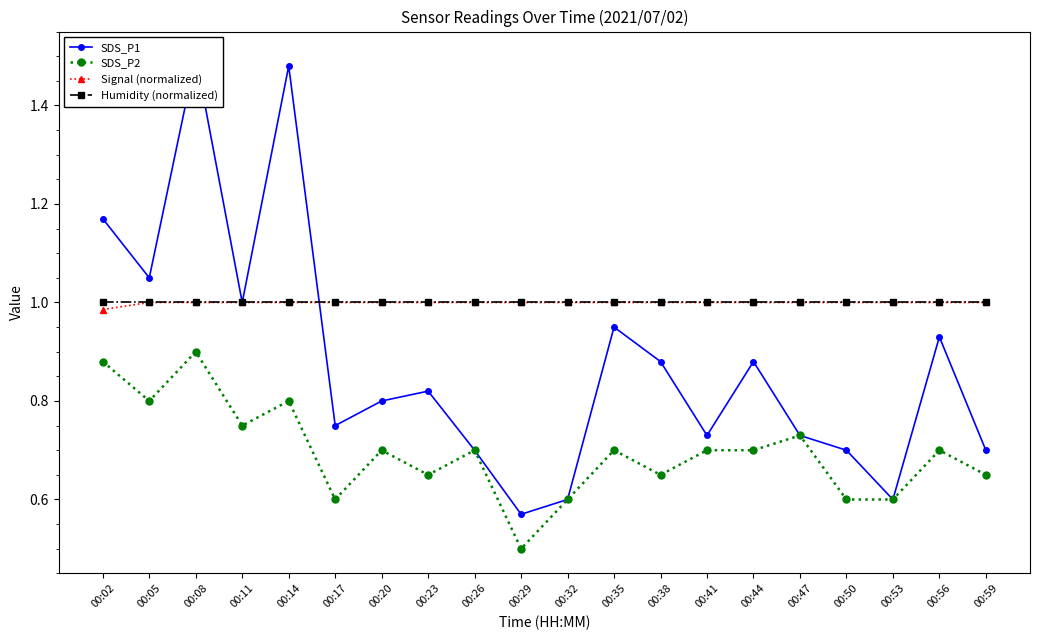

What is the difference between the second highest and second lowest values in the SDS_P2 series?

0.3